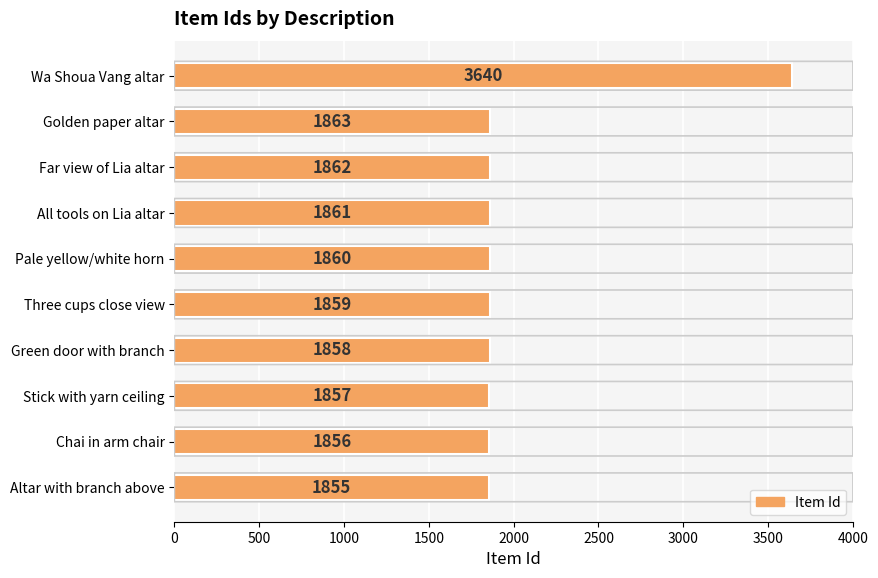

Does the chart contain stacked bars?

No